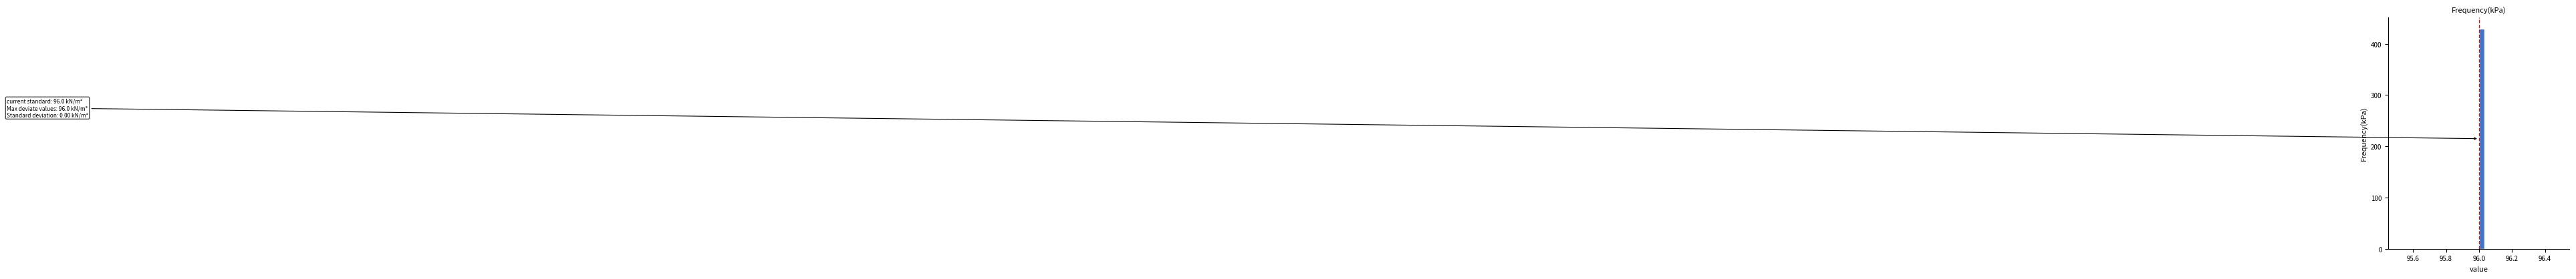

Around what value on the x-axis is the tallest bar? Give the approximate position of its centre, as read against the axis.

96.02